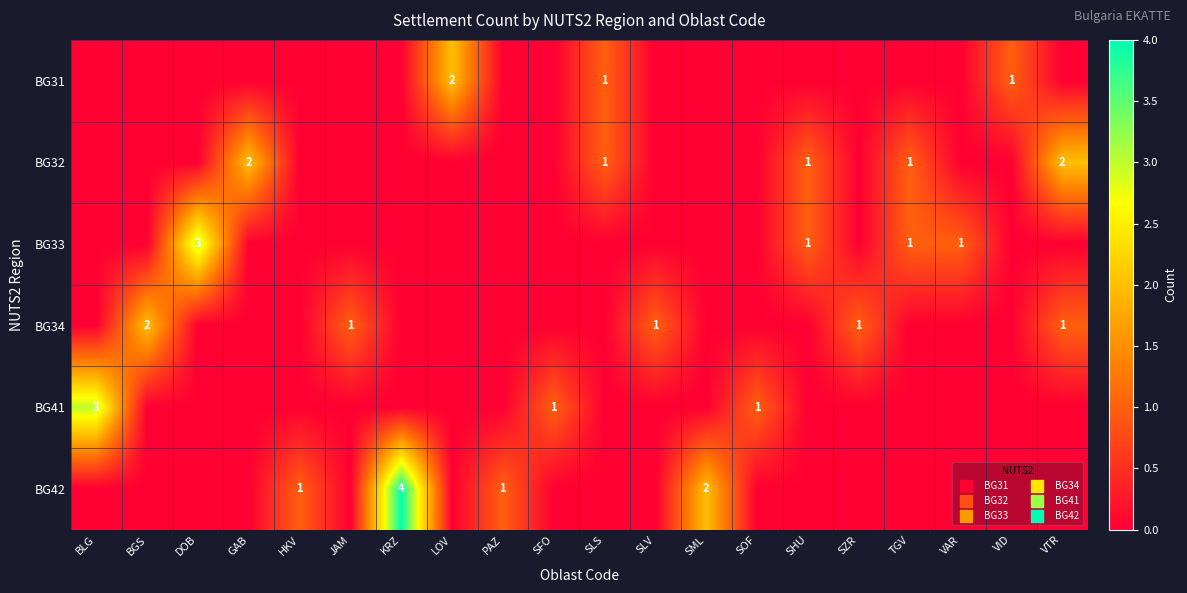

Which series has the largest range (max minus min)?

BG42